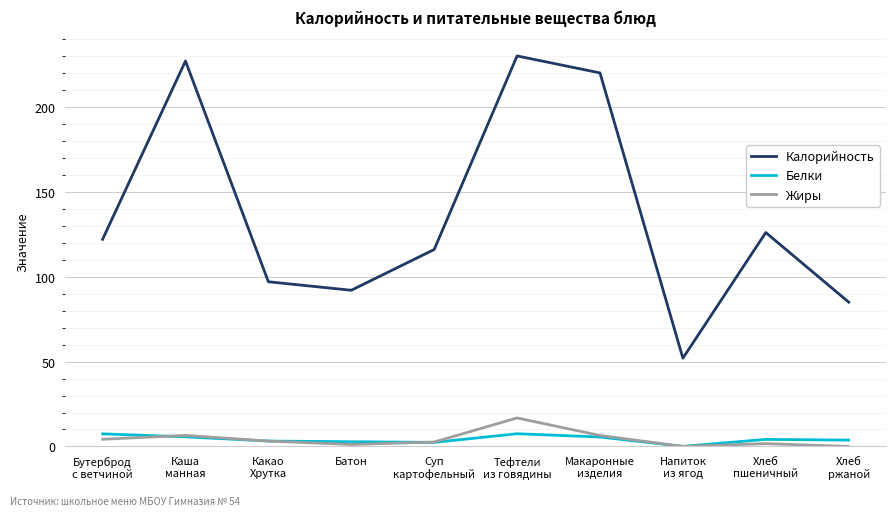

Which series has the largest range (max minus min)?

Калорийность